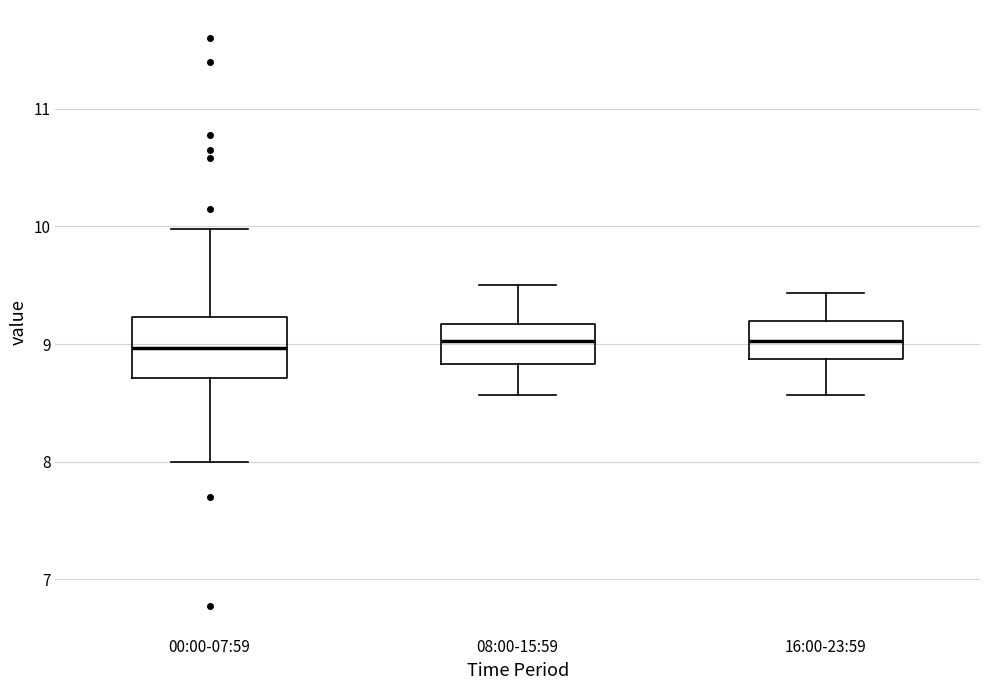

Which box is the tallest, from its lower edge to its upper edge?

00:00-07:59